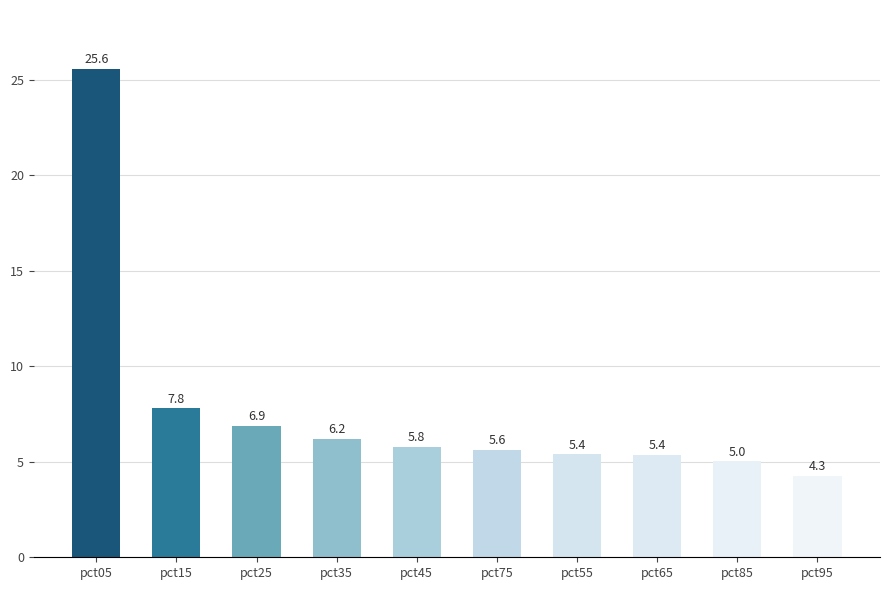

What is the label of the 5th bar from the left?

pct45